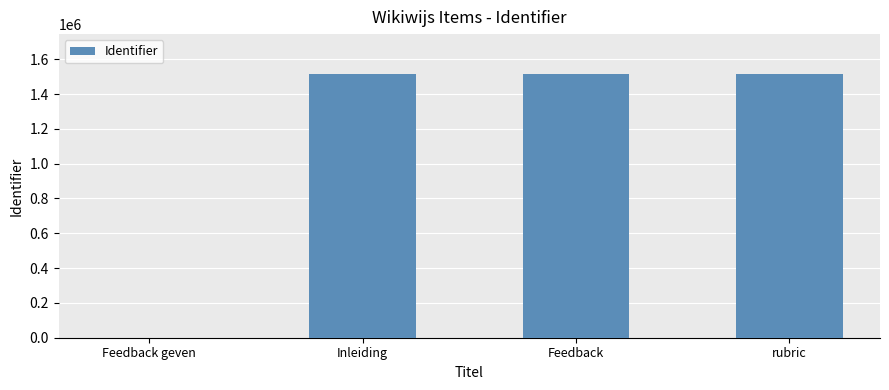

Are the bars horizontal?

No